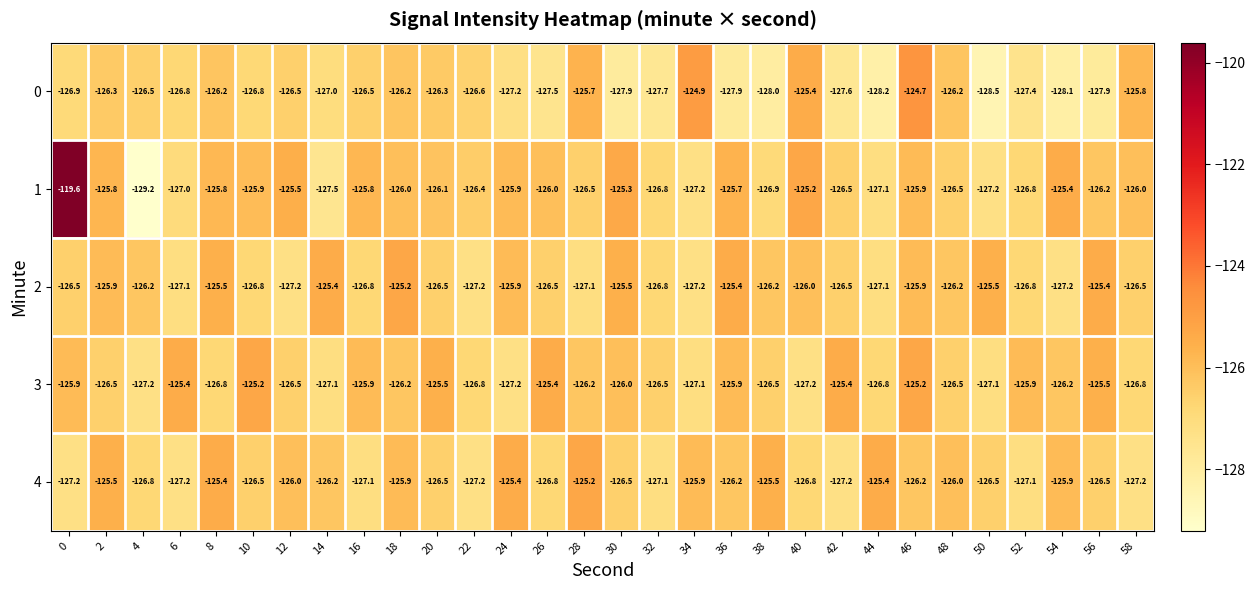

Is it true that 2 equals -126.8 at 16?

True